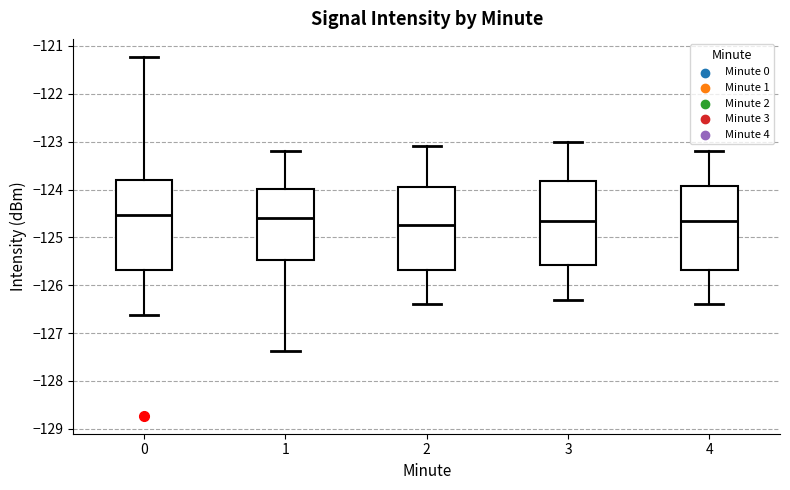

Reading left to right, transcribe this box plot: for each box, give where its median line is, the range the box spans, and where its two whiskers end, as read against the y-axis. The values are not printed on the chart, so give them approximately, as read against the axis.

0: median -124.5, box -125.7 to -123.8, whiskers -126.6 to -121.2
1: median -124.6, box -125.5 to -124.0, whiskers -127.4 to -123.2
2: median -124.7, box -125.7 to -123.9, whiskers -126.4 to -123.1
3: median -124.6, box -125.6 to -123.8, whiskers -126.3 to -123.0
4: median -124.6, box -125.7 to -123.9, whiskers -126.4 to -123.2